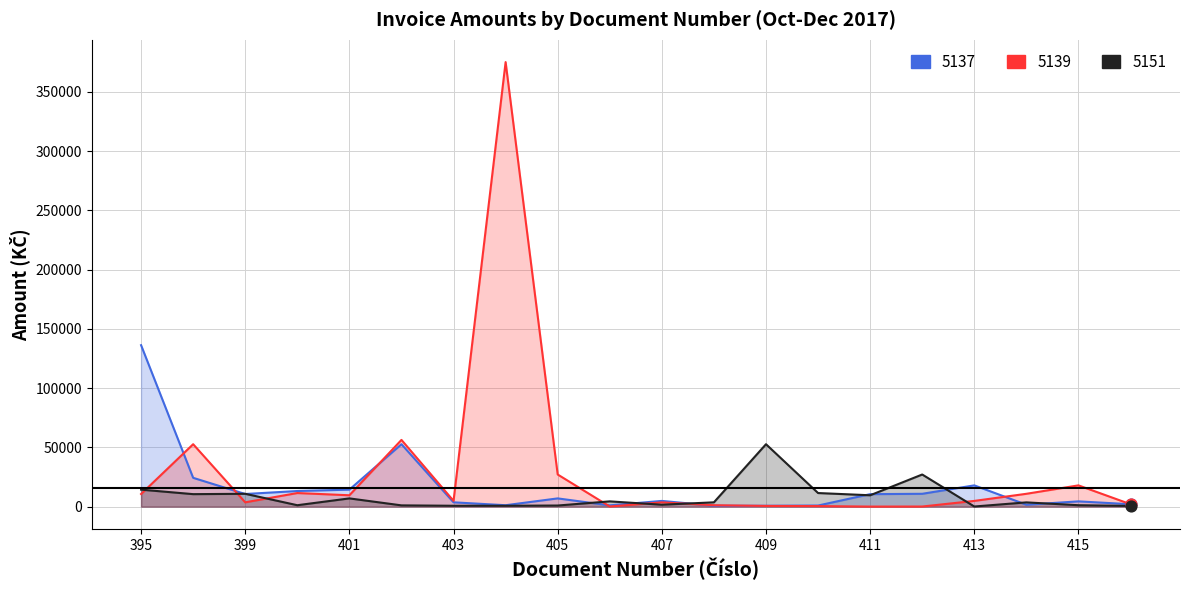

Which series has the largest total across all categories?

5139